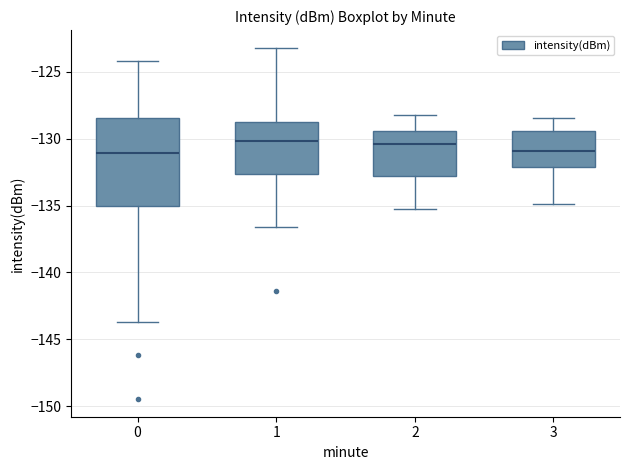

Where does the lower whisker of the box at x = 2 end on the y-axis? The values are not printed on the chart, so give them approximately, as read against the axis.

-135.0